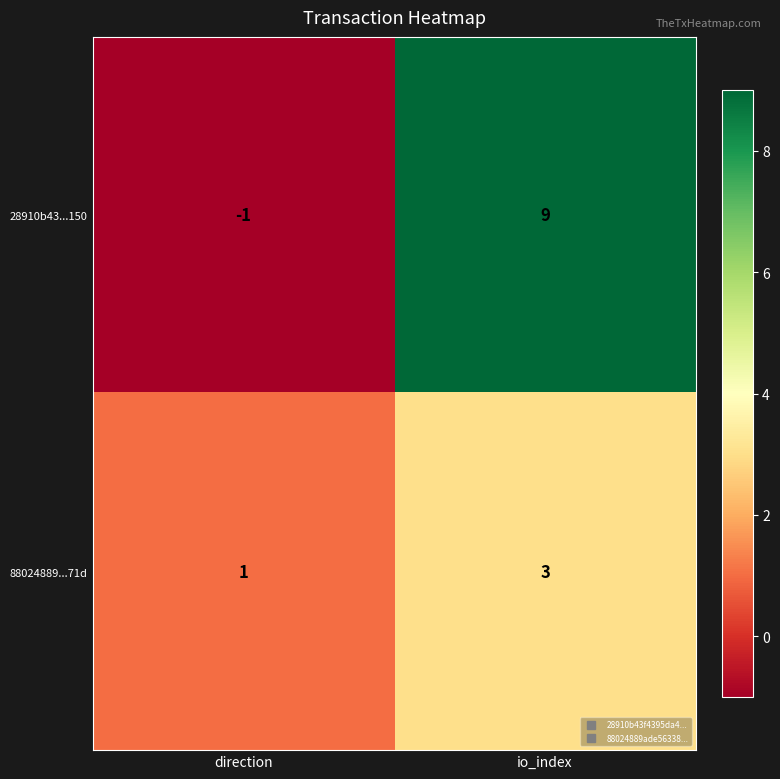

What is the sum of all 88024889...71d values?

4